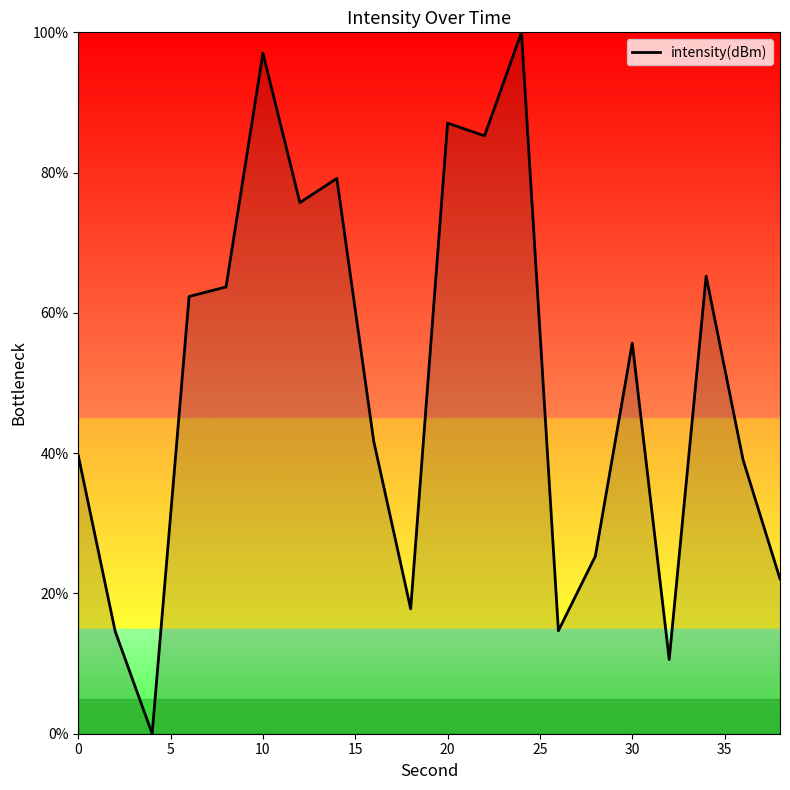

What is the difference between the maximum and minimum values?

100.0